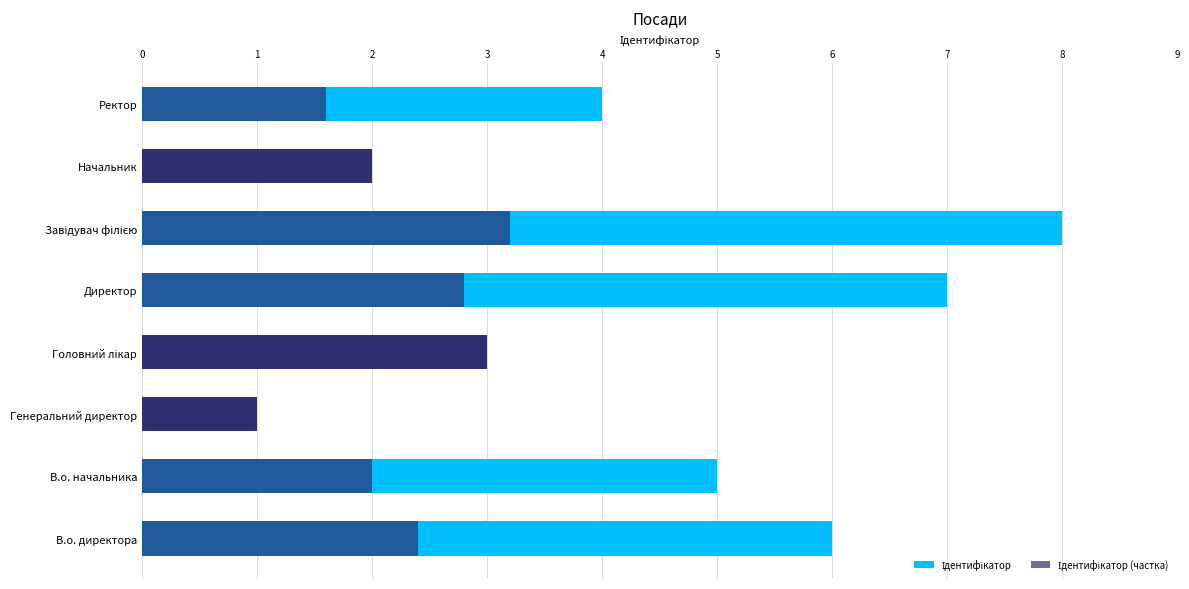

How many Ідентифікатор values are between 3 and 7?

5